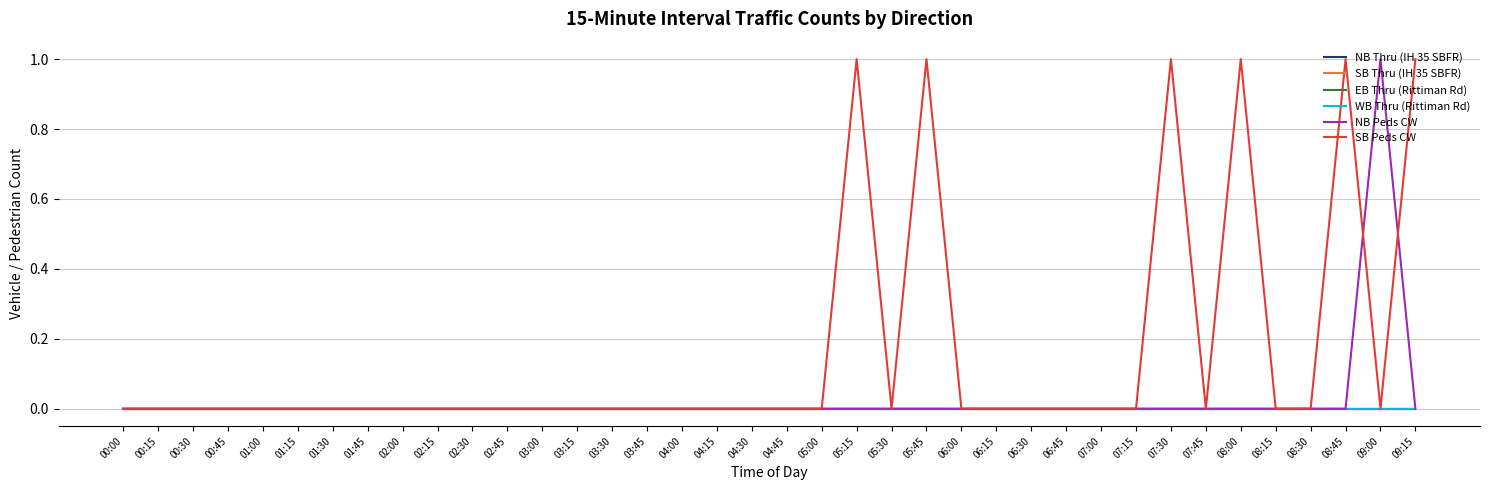

List the labels in order of WB Thru (Rittiman Rd) value, largest first.

00:00, 00:15, 00:30, 00:45, 01:00, 01:15, 01:30, 01:45, 02:00, 02:15, 02:30, 02:45, 03:00, 03:15, 03:30, 03:45, 04:00, 04:15, 04:30, 04:45, 05:00, 05:15, 05:30, 05:45, 06:00, 06:15, 06:30, 06:45, 07:00, 07:15, 07:30, 07:45, 08:00, 08:15, 08:30, 08:45, 09:00, 09:15